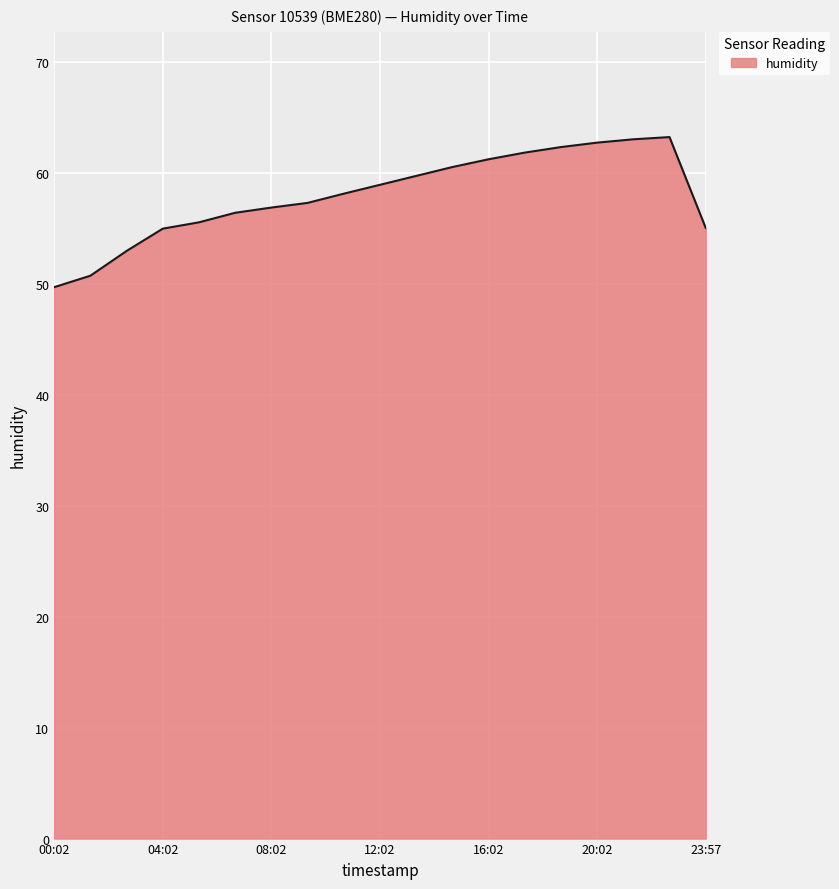

Does the chart display data point markers on the line(s)?

No